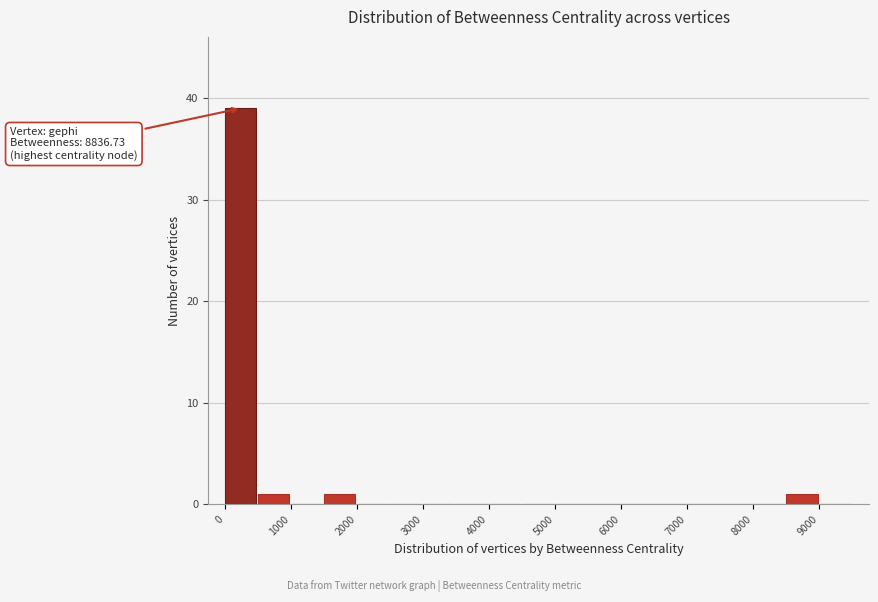

Which range on the x-axis has the tallest bar?

0 to 500